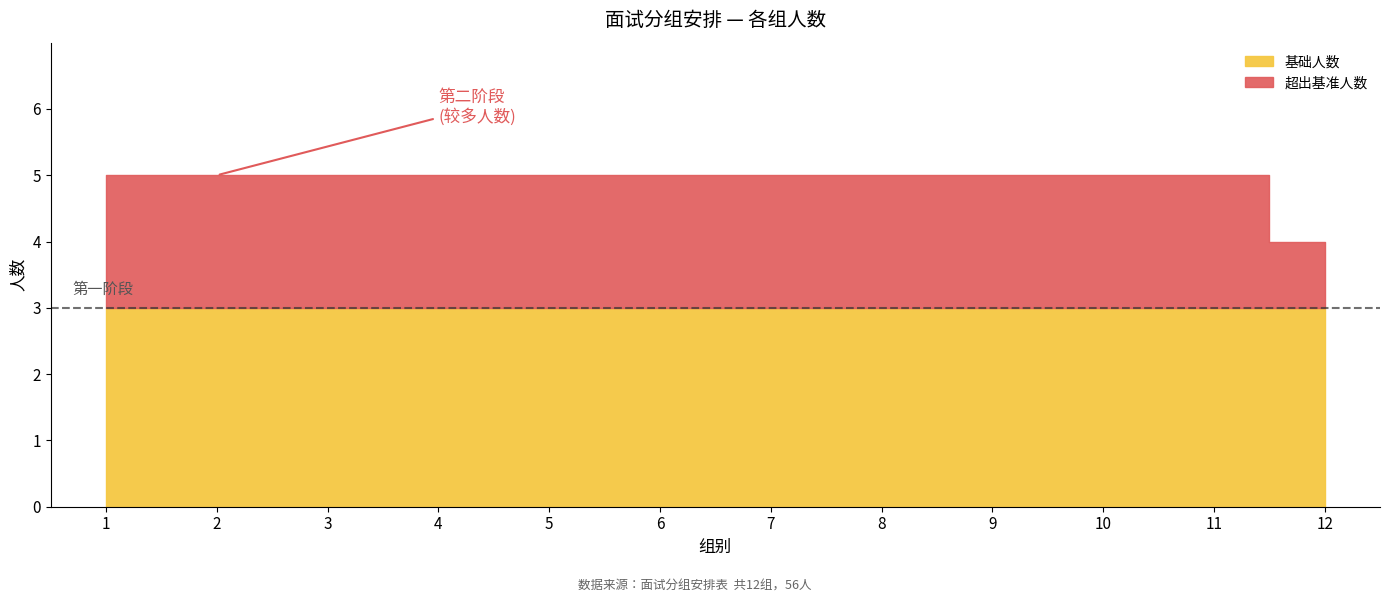

Rank the categories by value from lowest to highest.

12, 1, 2, 3, 4, 5, 6, 7, 8, 9, 10, 11